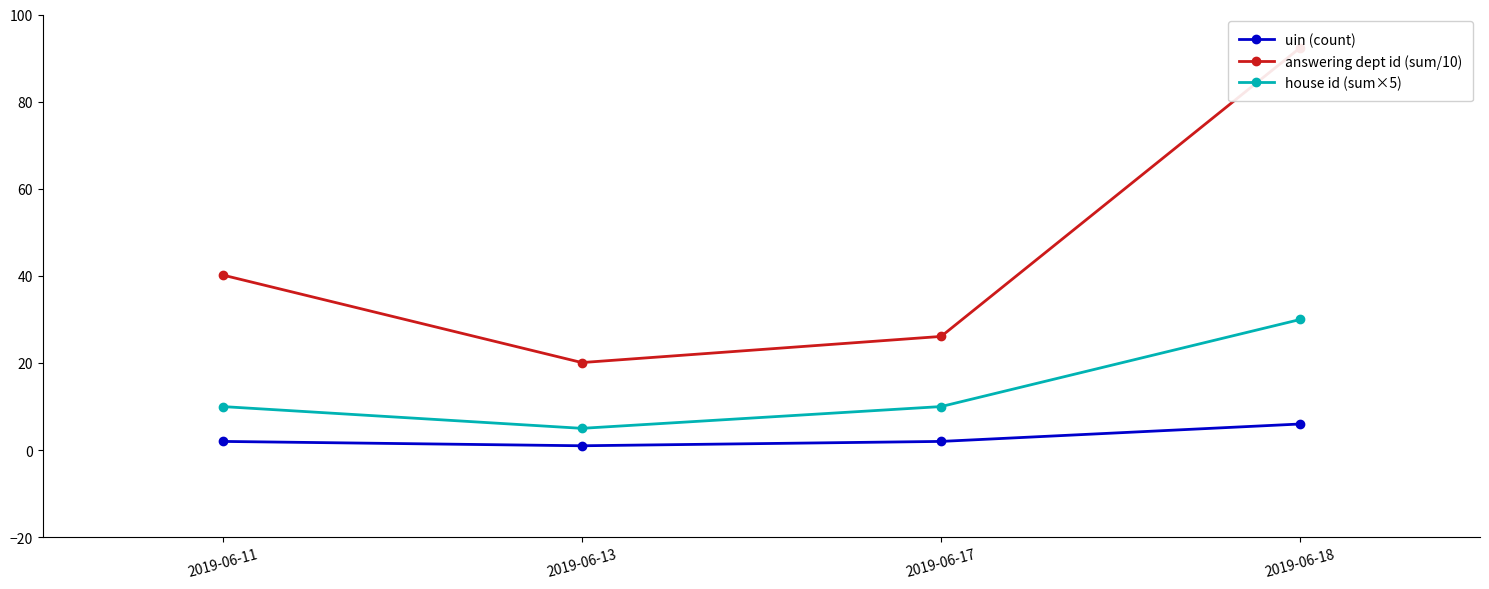

Is it true that uin (count) equals 0.7 at 2019-06-13?

False